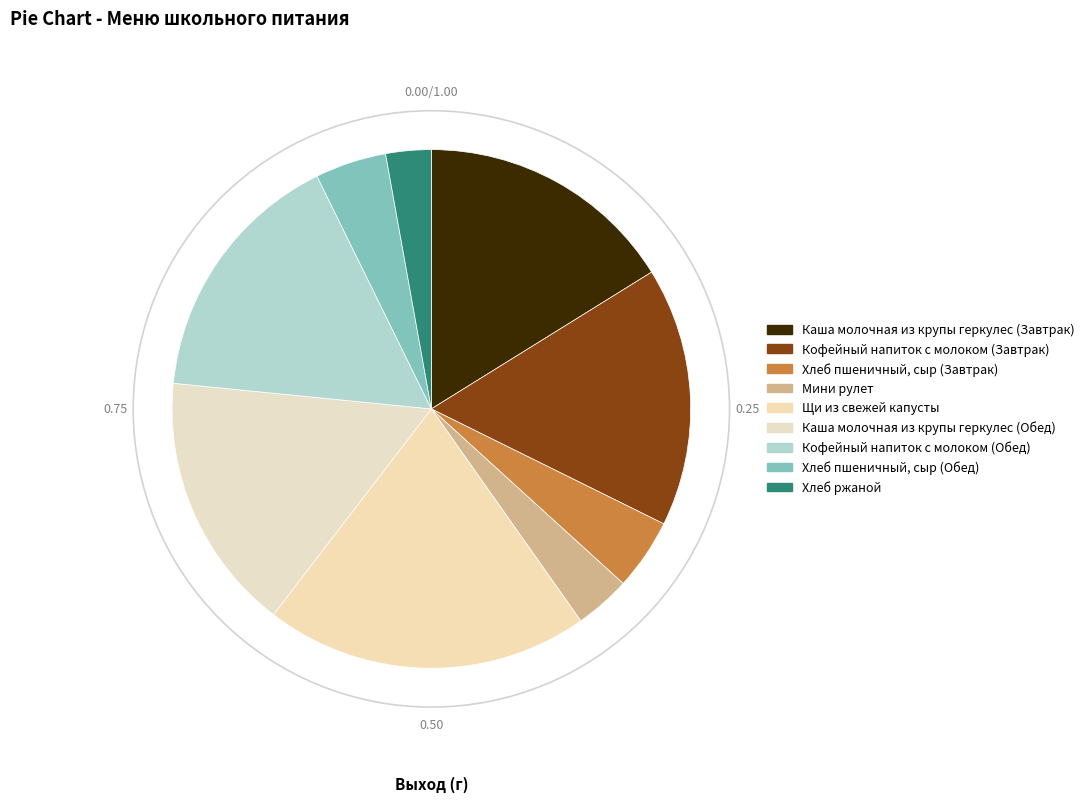

What is the smallest slice in the pie chart?

Хлеб ржаной